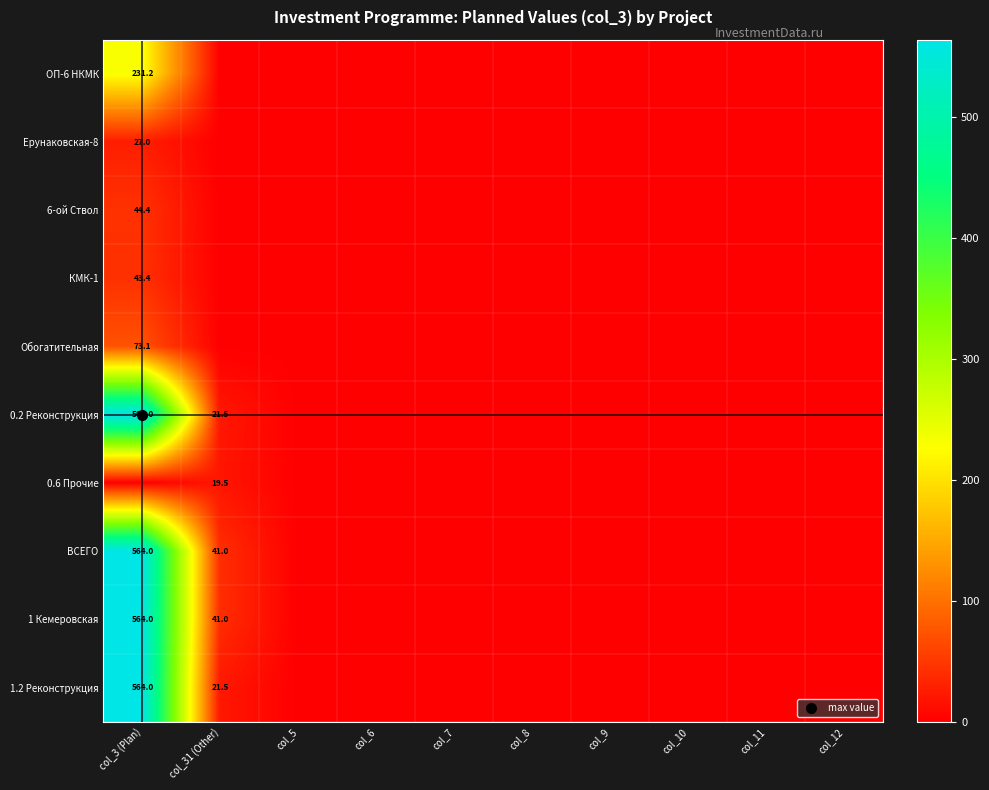

Which series has the largest total across all categories?

ВСЕГО